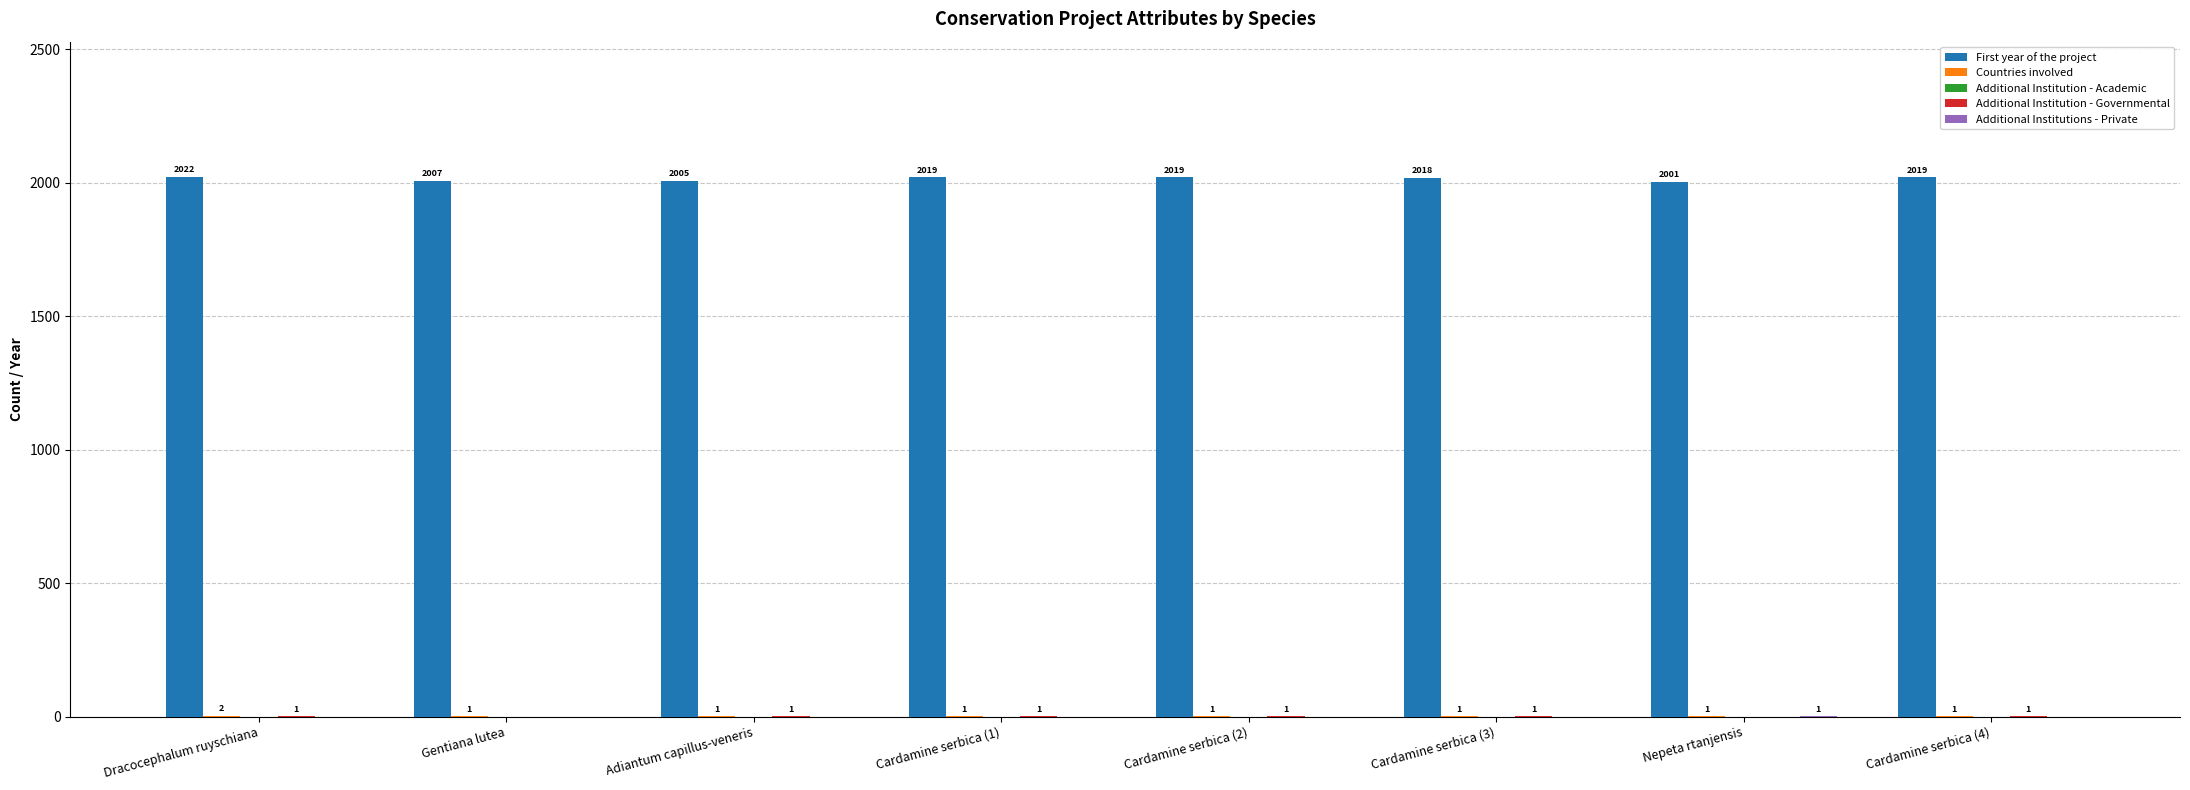

Between Dracocephalum ruyschiana and Cardamine serbica (4), which series saw the biggest shift?

First year of the project